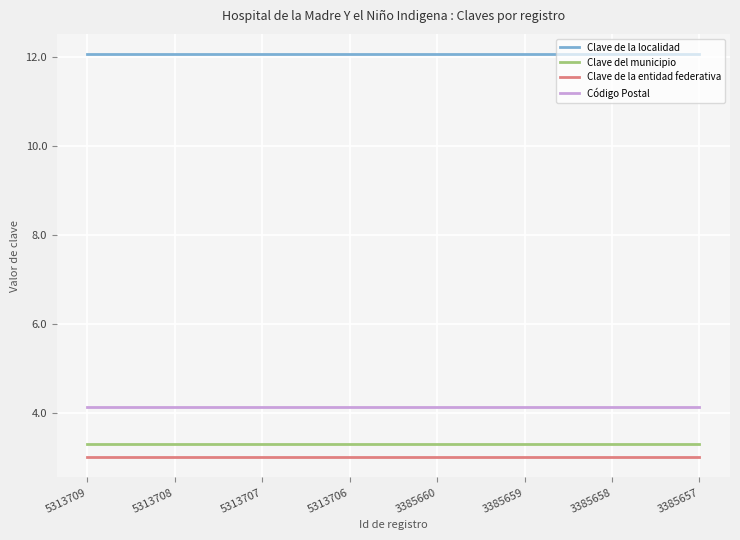

What is the difference between the highest and lowest values at 5313709?

9.1